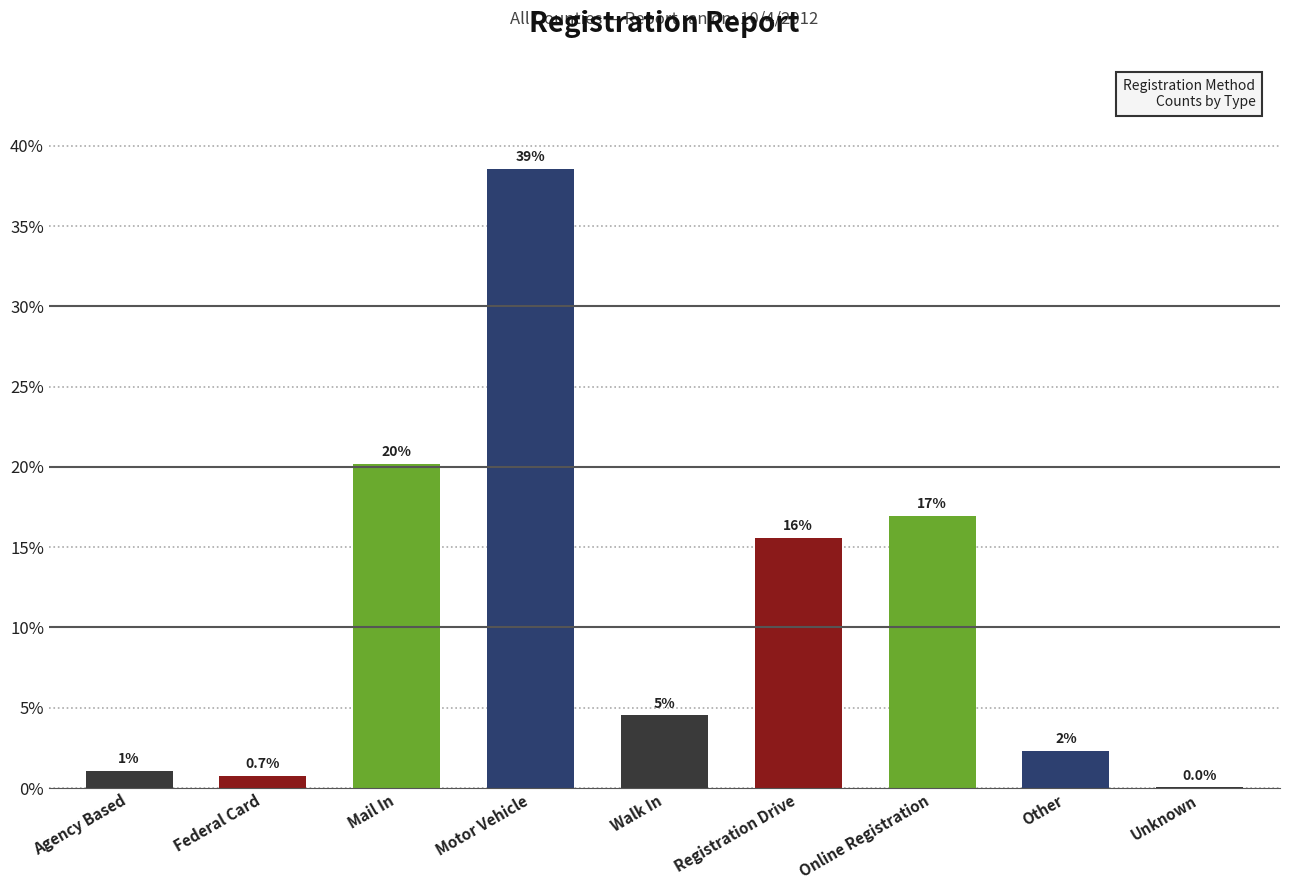

Are the bars horizontal?

No